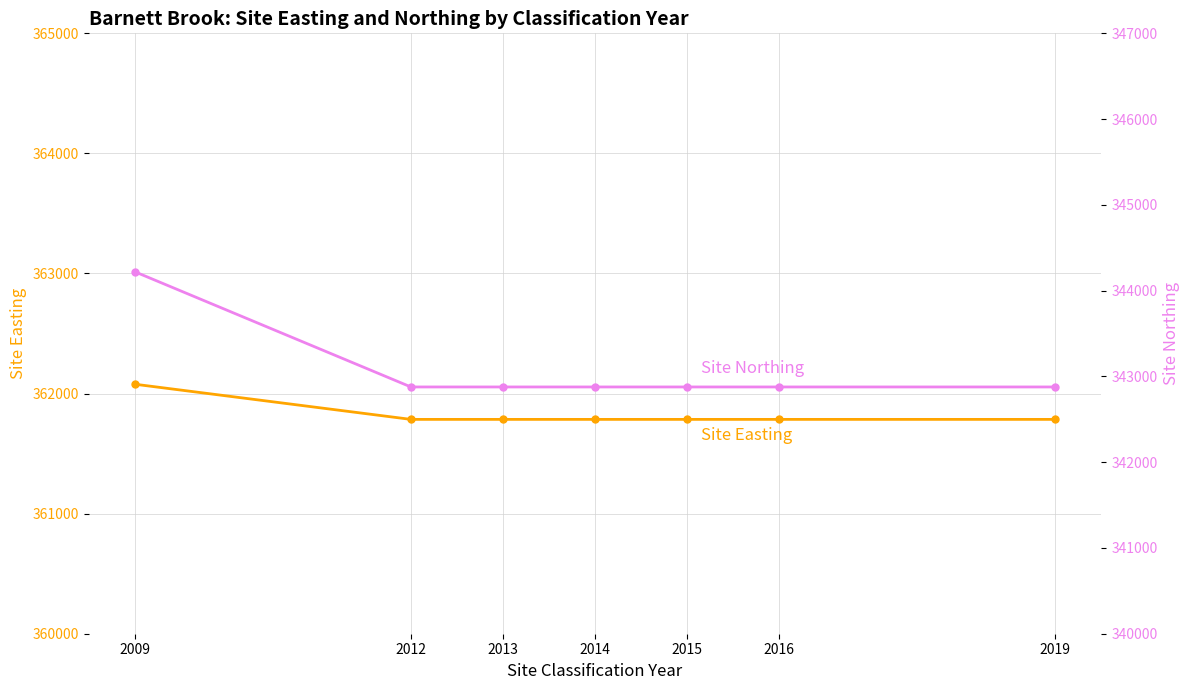

At which category is the sum across all series the highest?

2009